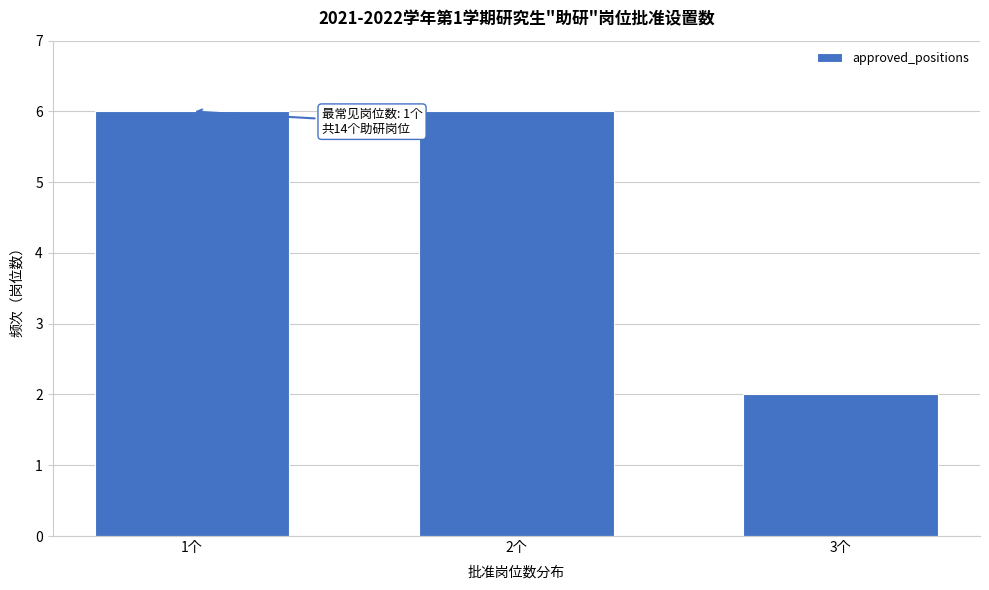

Reading left to right, transcribe all the data shown in this chart.

1个=6	2个=6	3个=2